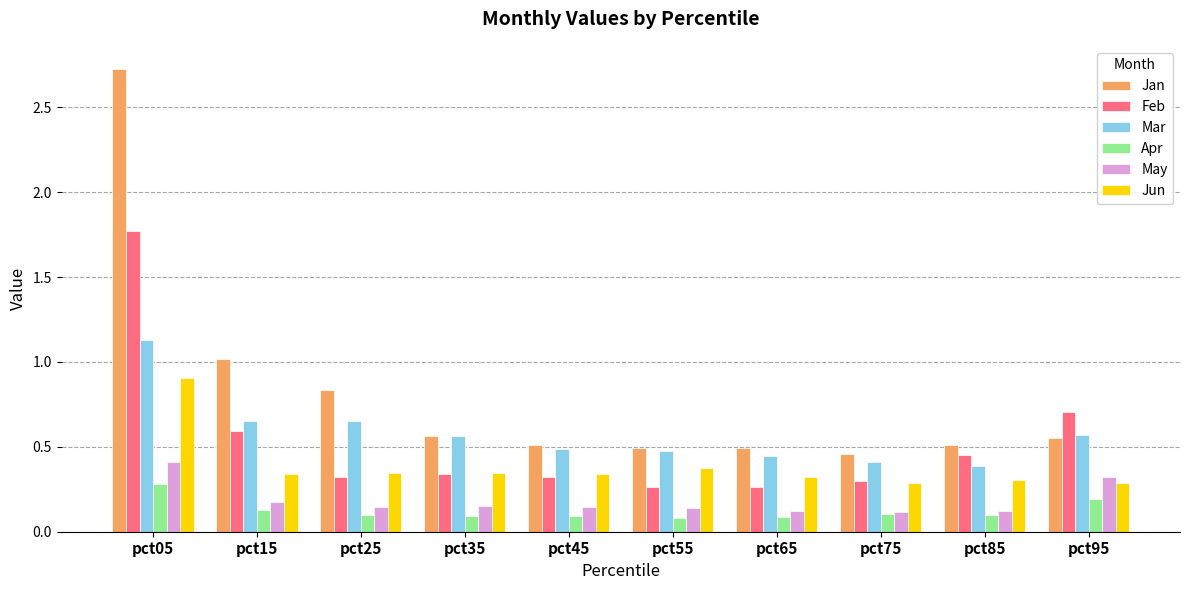

How many Mar values are between 0 and 1?

9